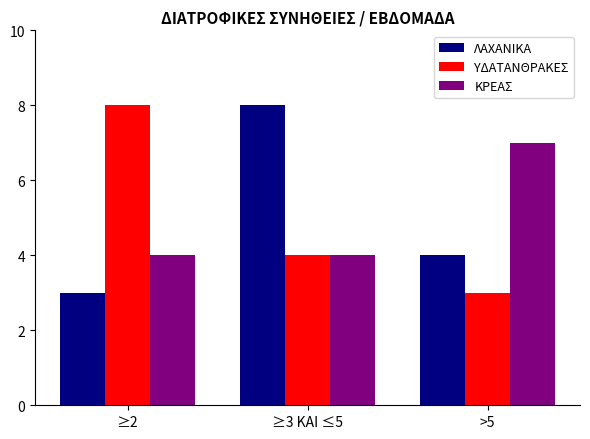

How many distinct data groups are displayed?

3